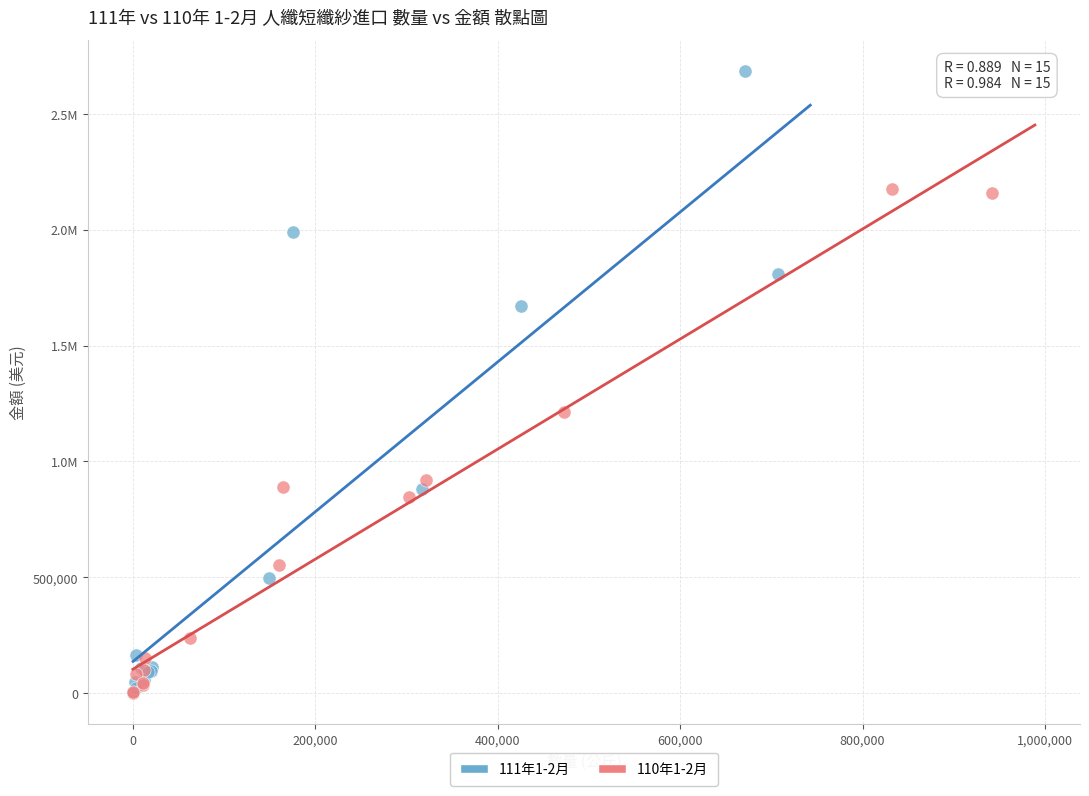

What are all the series names shown in the legend?

111年1-2月, 110年1-2月